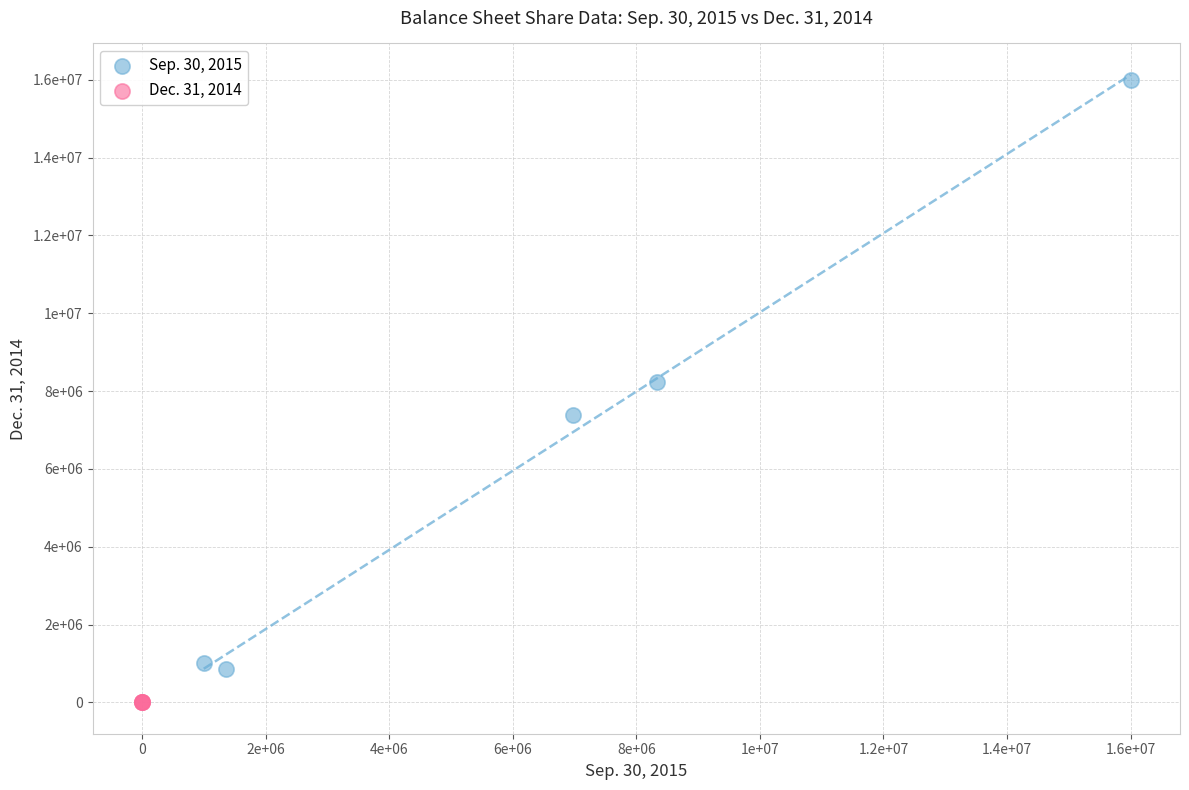

What are all the series names shown in the legend?

Sep. 30, 2015, Dec. 31, 2014